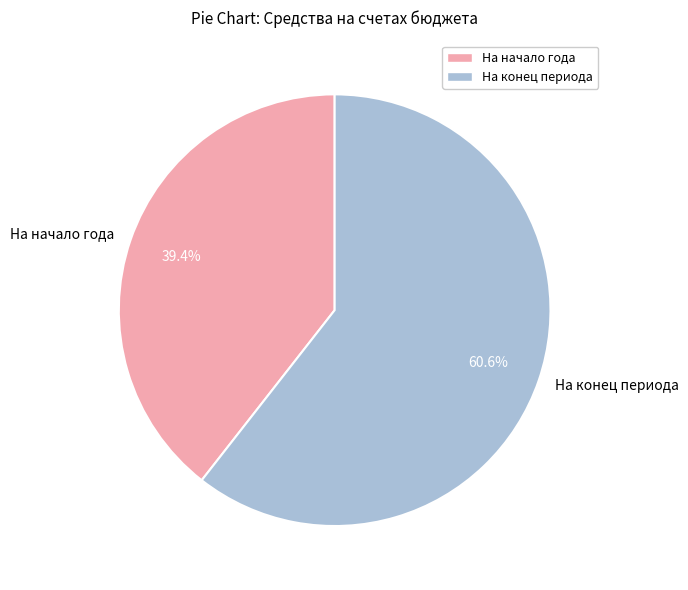

Does any single category account for the majority?

Yes